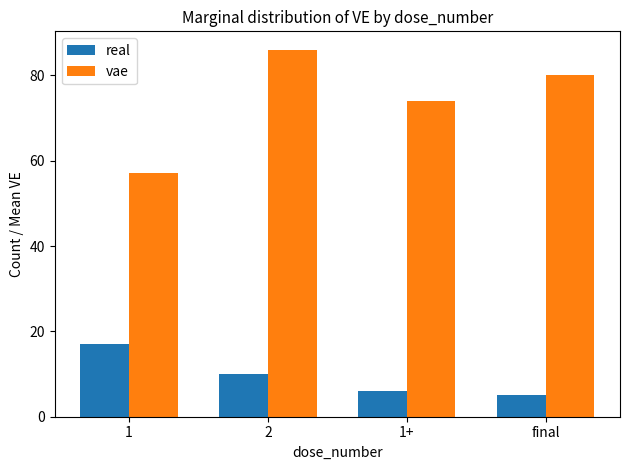

Read the vae value at 1, to the nearest 10.

60